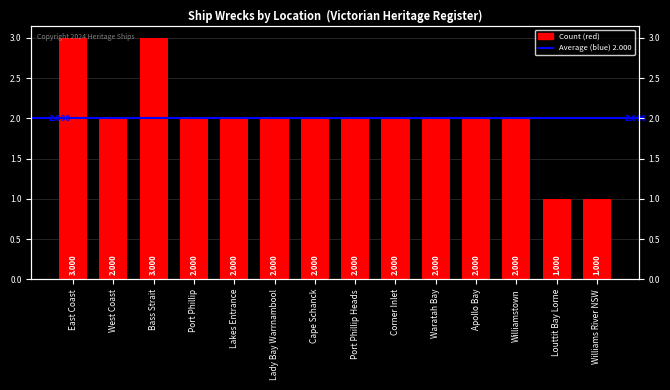

Which category has the highest value across all series?

East Coast